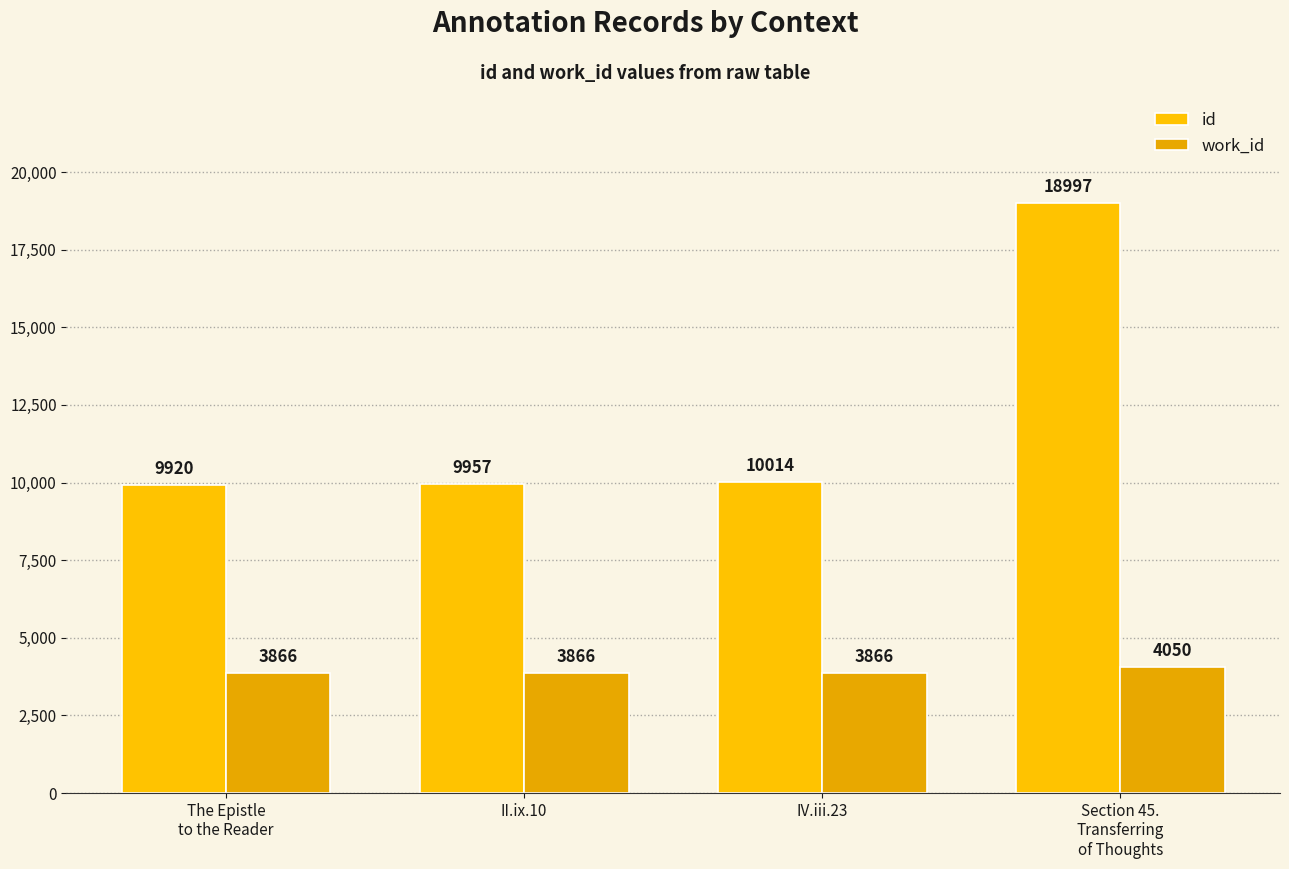

Reading left to right, what are all the values shown in this chart?

id: 9920	9957	10014	18997
work_id: 3866	3866	3866	4050